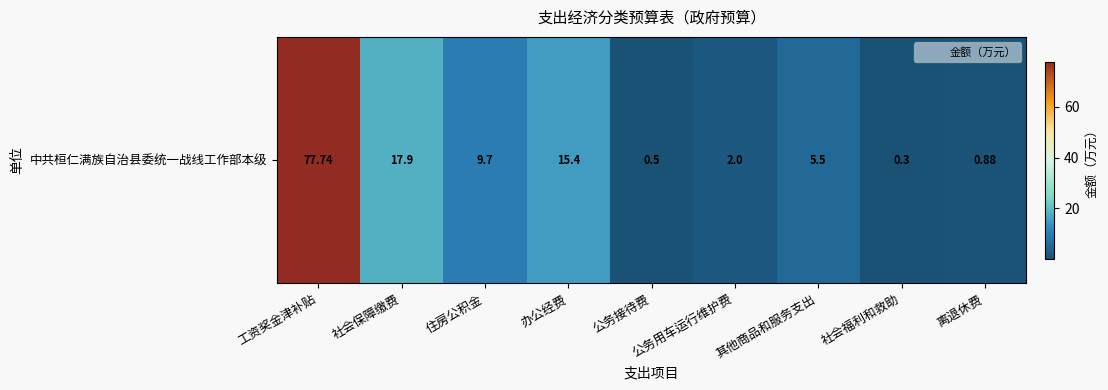

What is the smallest value displayed?

0.3